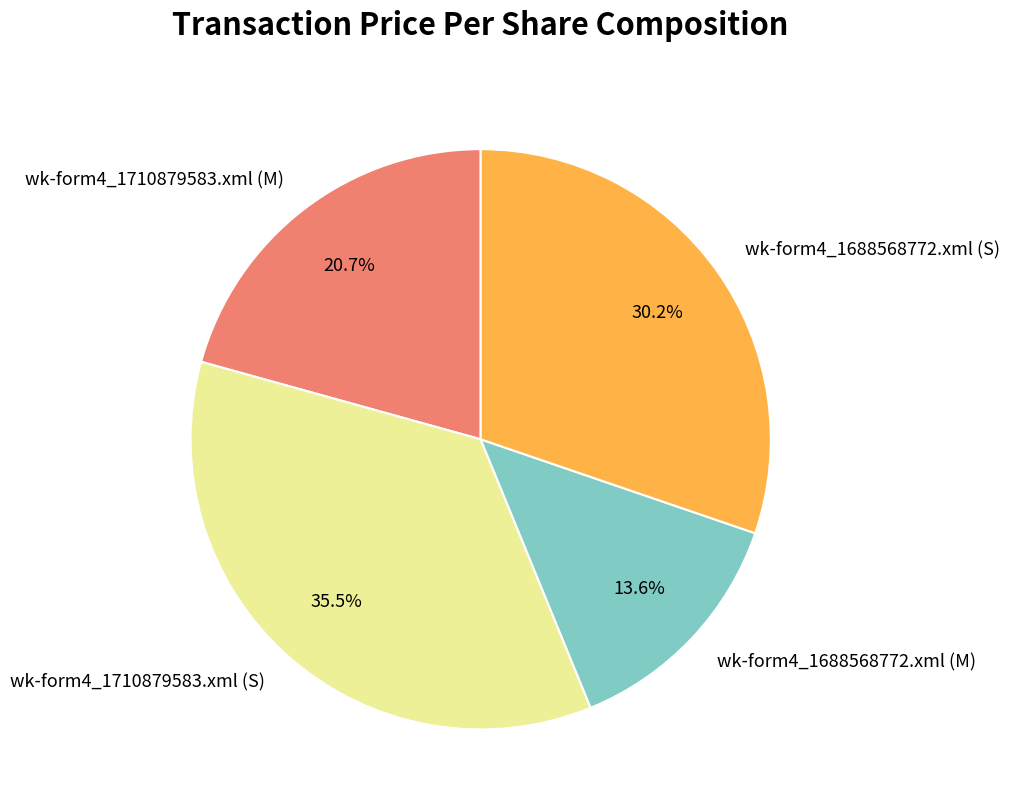

Is there any slice that represents more than half of the pie?

No